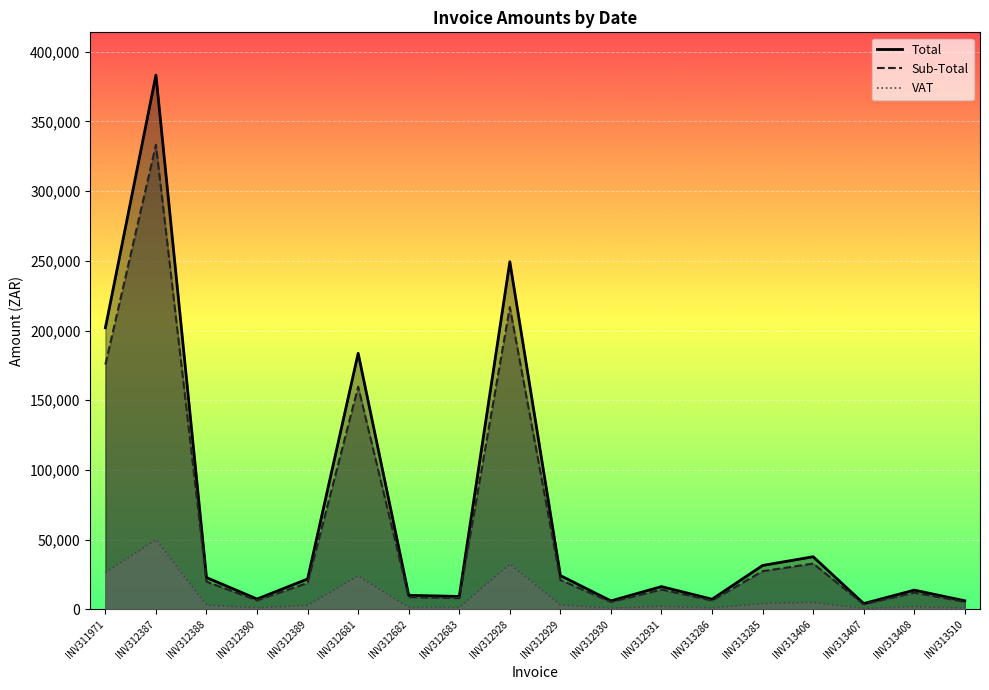

True or false: Sub-Total has more than 2 interior local peaks.

True